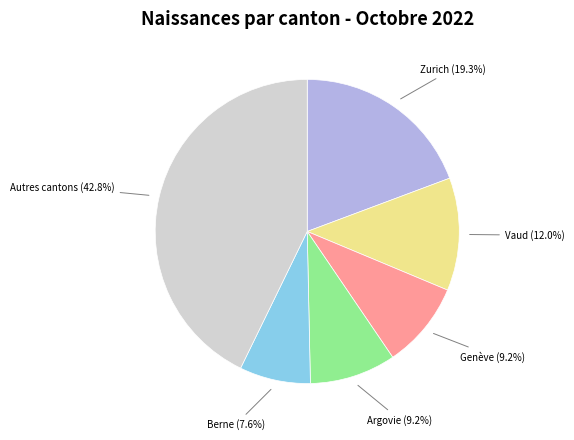

To the nearest percent, what is the difference between the largest and smallest slice percentages?

35%